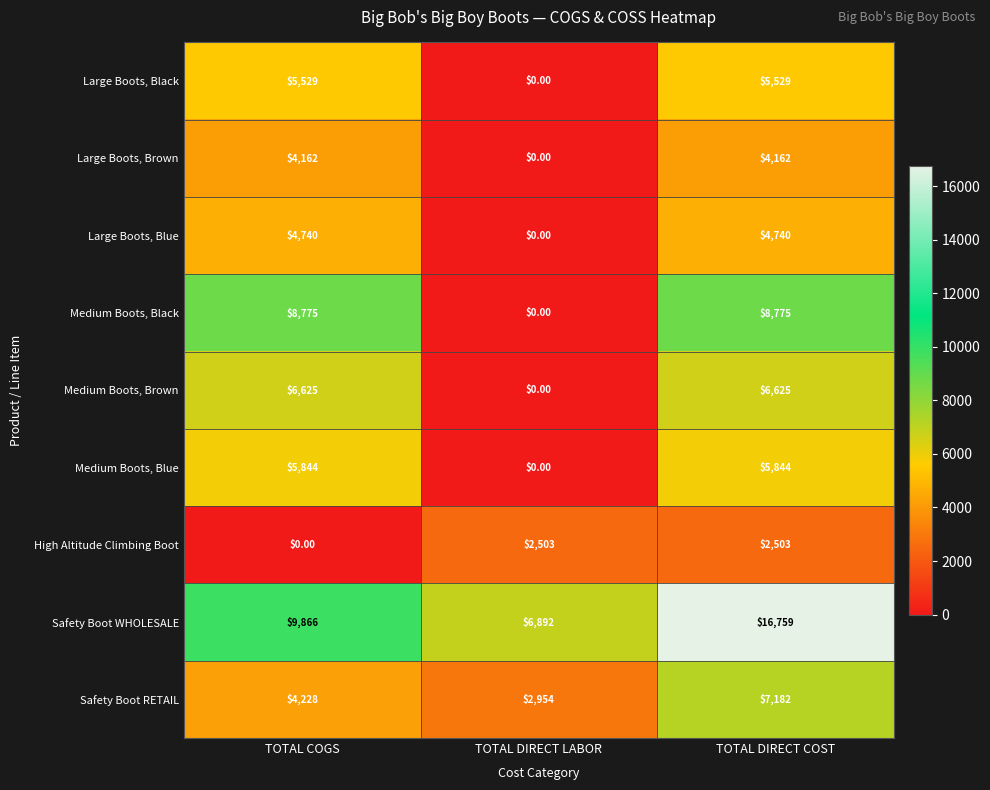

How many data points in Safety Boot WHOLESALE are less than 9866?

1